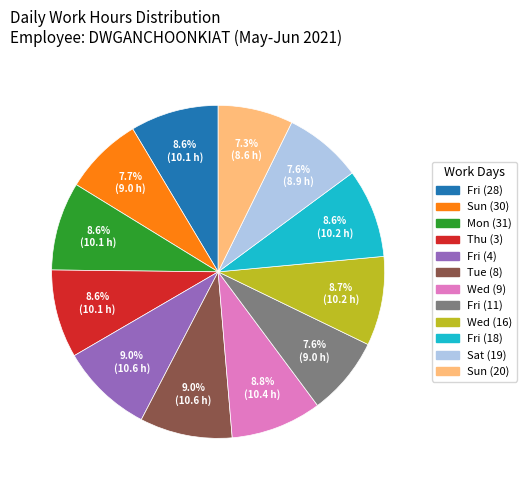

Does any single category account for the majority?

No